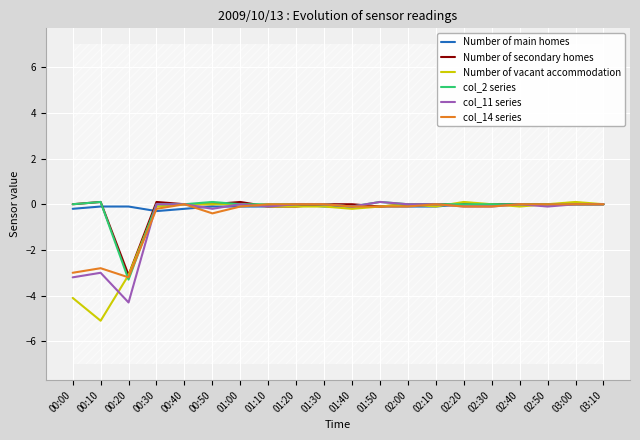

Is it true that col_2 series equals -0.0 at 03:10?

True